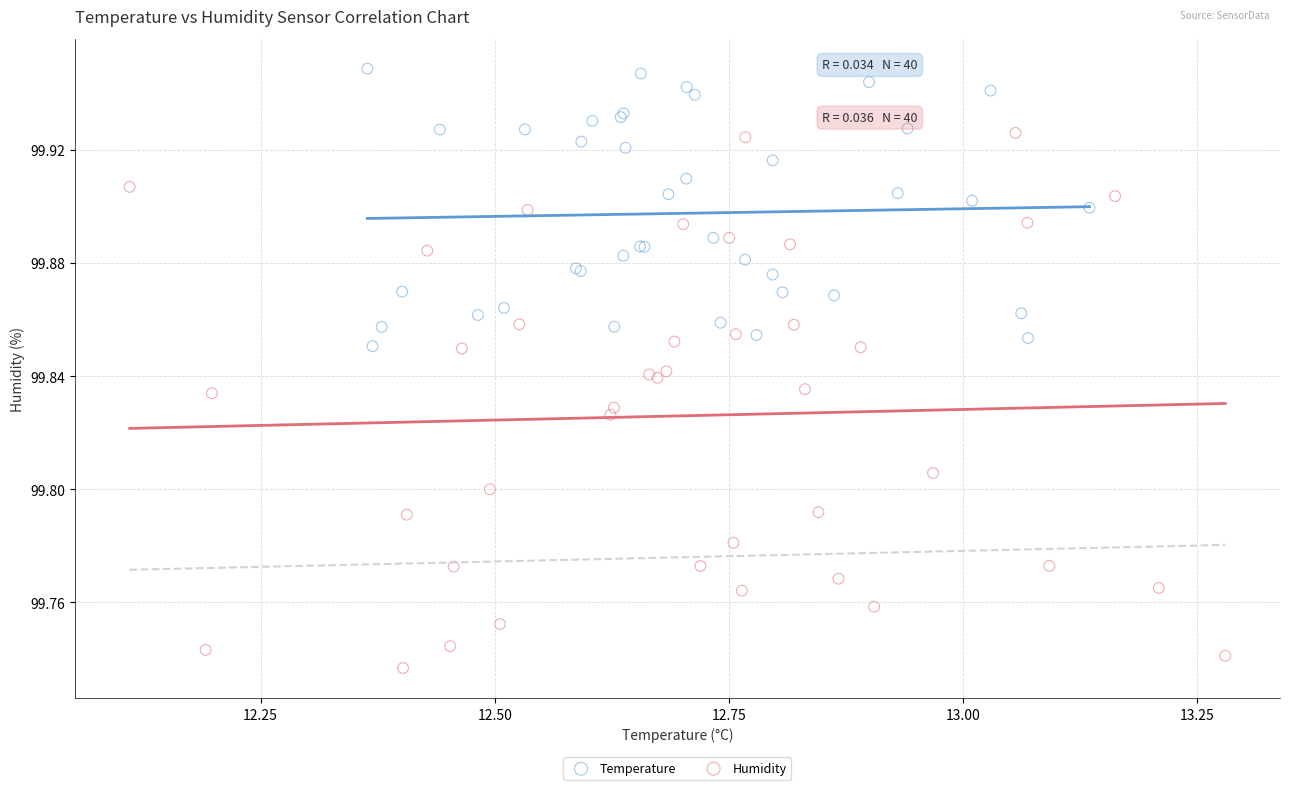

Which series reaches the maximum Y coordinate?

Temperature